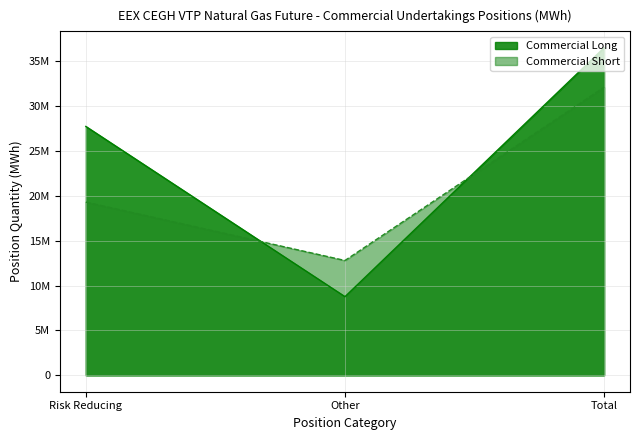

Where does the Commercial Long series first go above 27710272?

Total